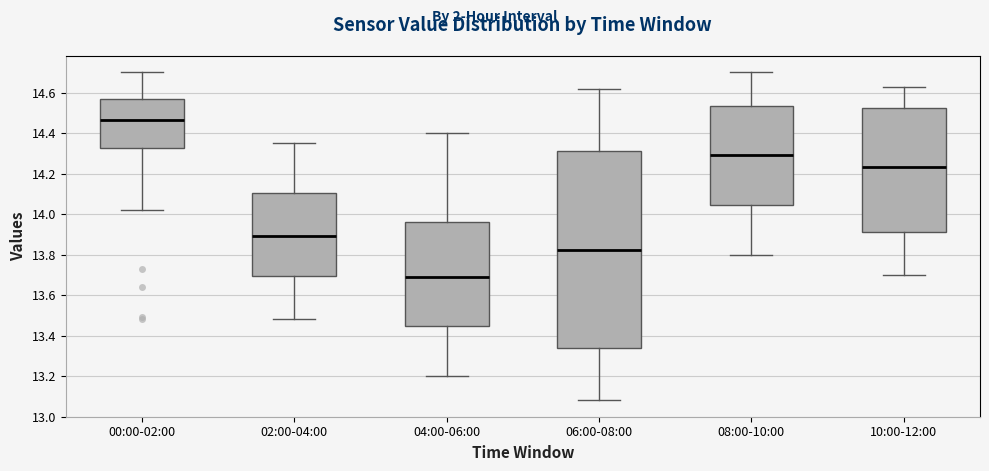

Which box has the highest median line?

00:00-02:00